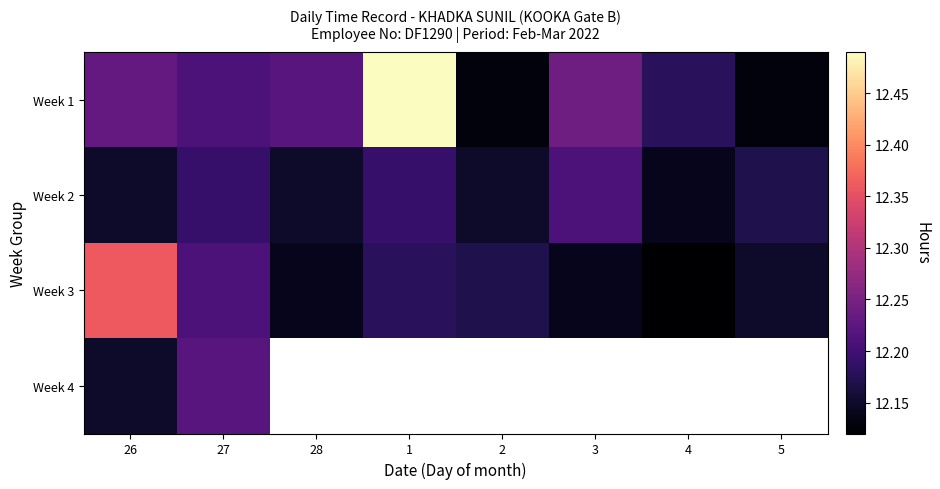

Which series has the largest total across all categories?

Week 1